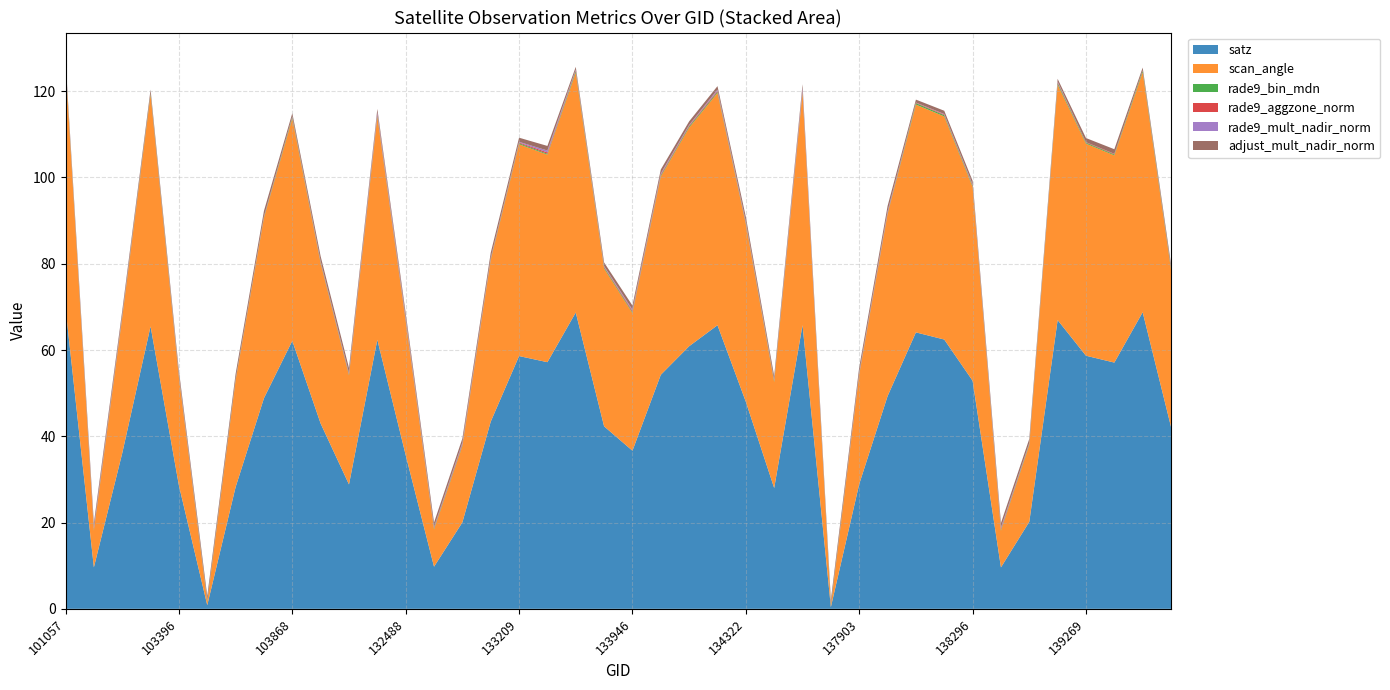

The satz series shows 28.9 at 137903. True or false?

True